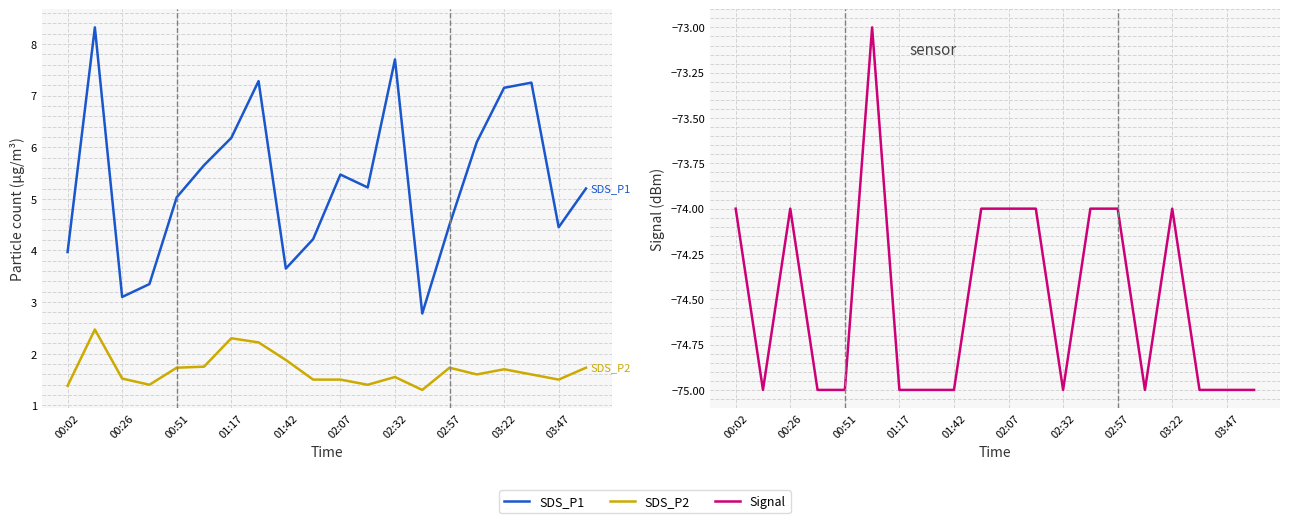

At 02:57, list the series in order from largest to smallest.

SDS_P1, SDS_P2, Signal